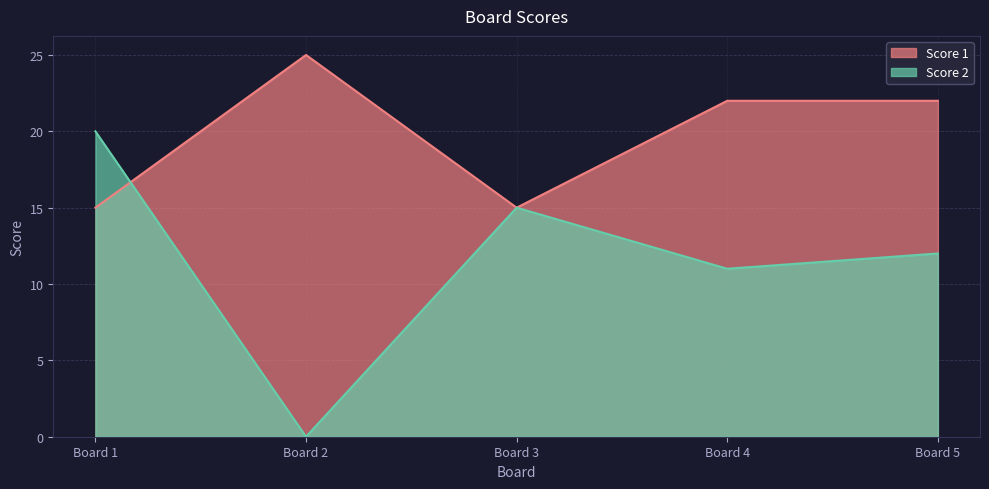

What is the difference between the second highest and minimum values in the Score 2 series?

15